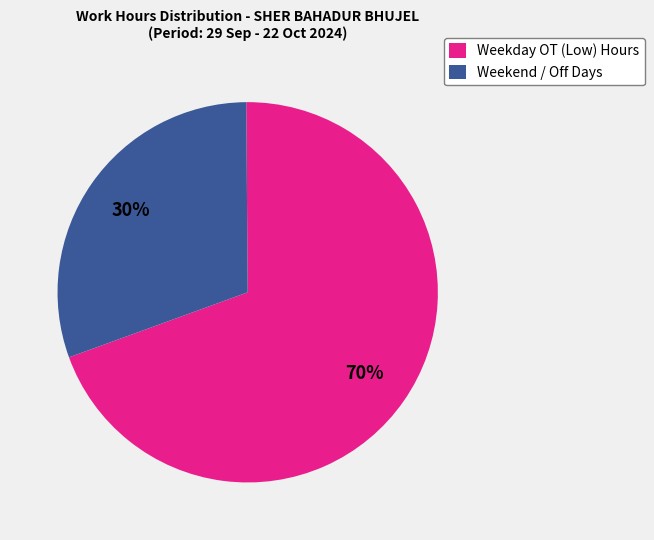

To the nearest percent, what percentage of the pie is Weekend / Off Days?

30%